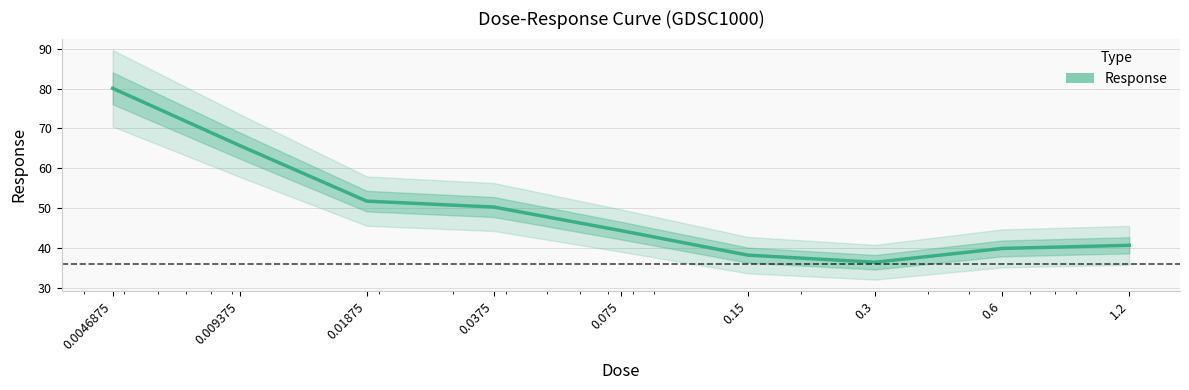

At which label does the data first exceed 44?

0.0046875